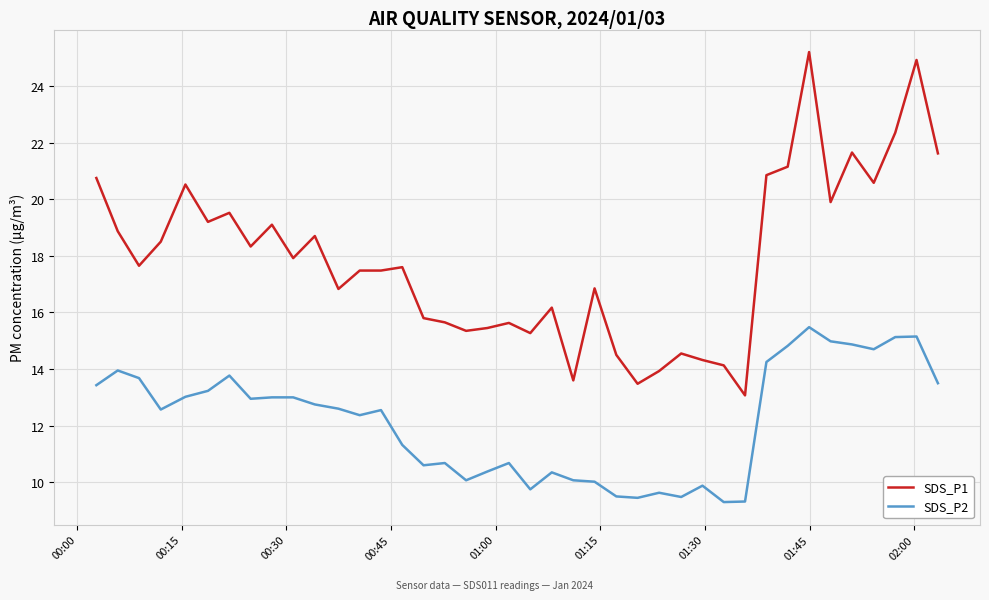

List the series in order of their peak value, highest first.

SDS_P1, SDS_P2